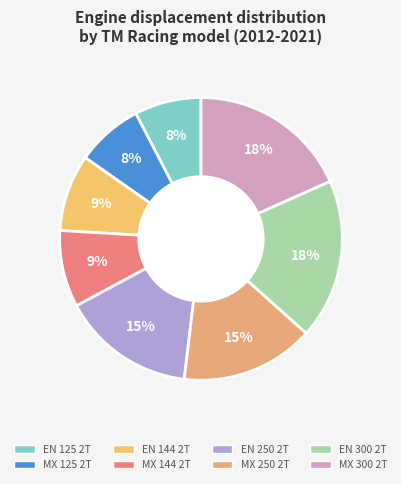

To the nearest percent, what portion does EN 125 2T represent?

8%